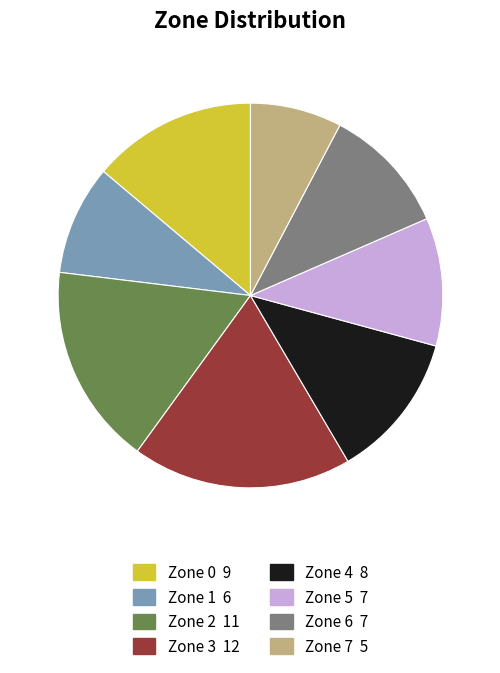

What is the largest slice in the pie chart?

Zone 3